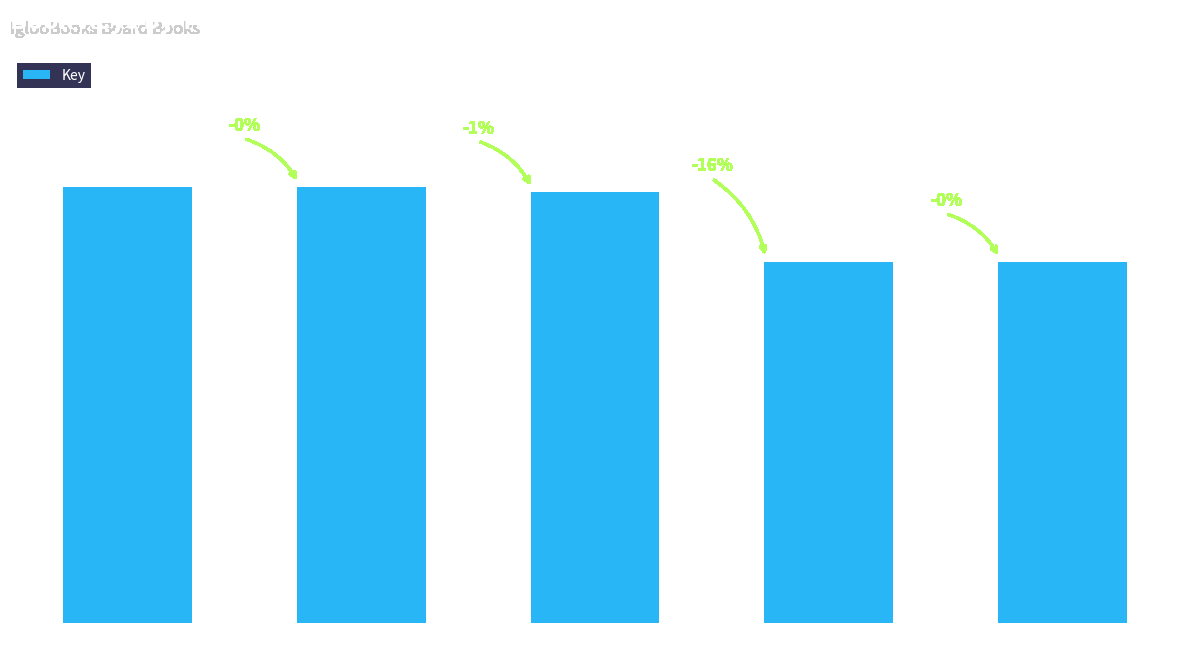

Reading left to right, list all the values displayed in this chart.

222494906	222492982	219949537	184328614	184328152